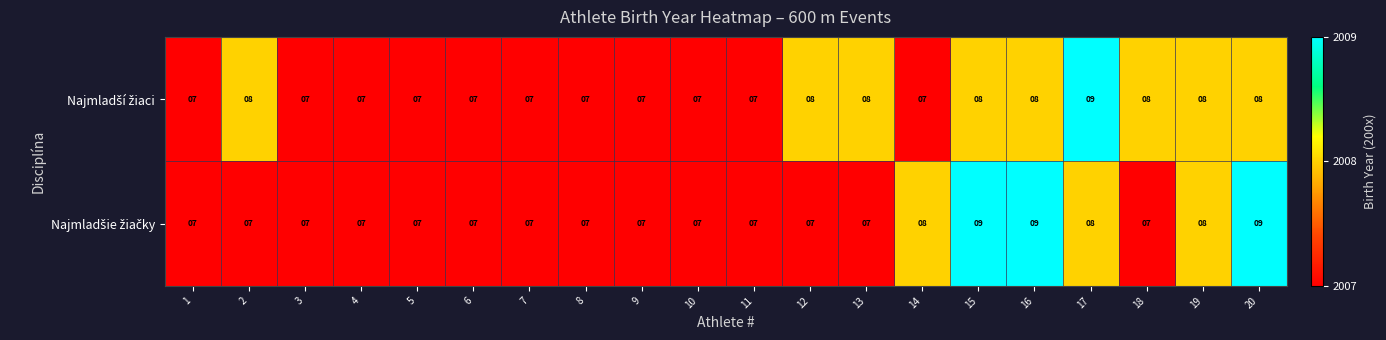

What is the smallest value displayed?

7